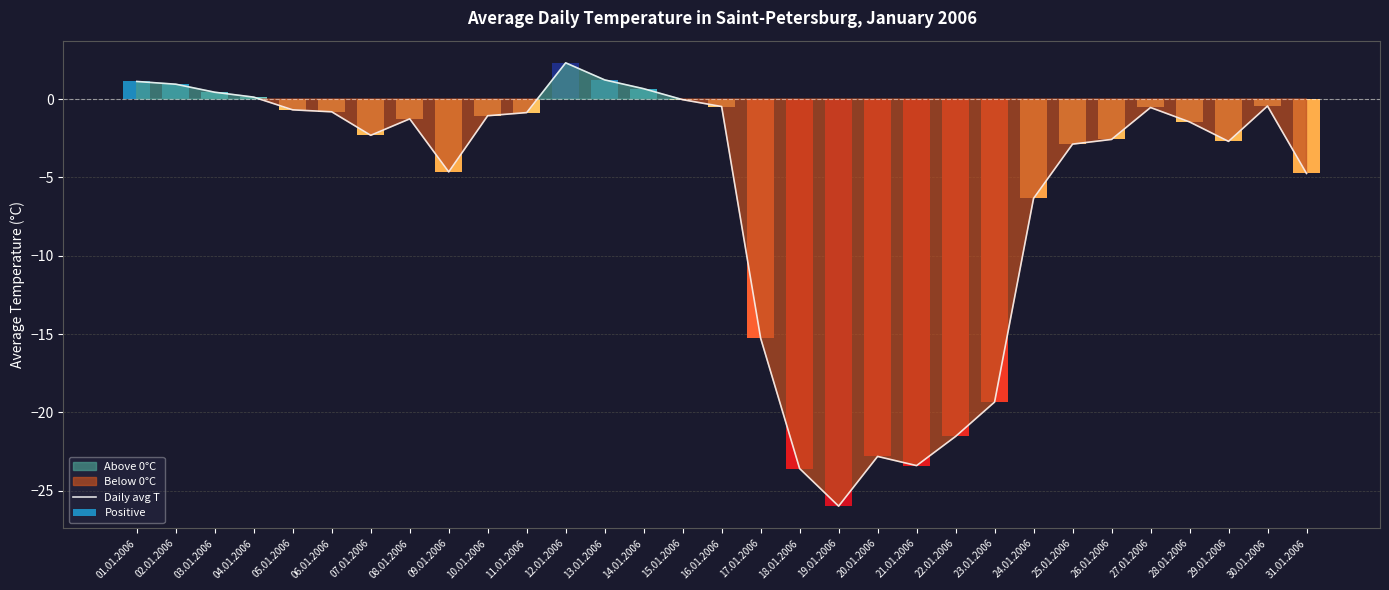

At which label does the data first exceed -1?

01.01.2006